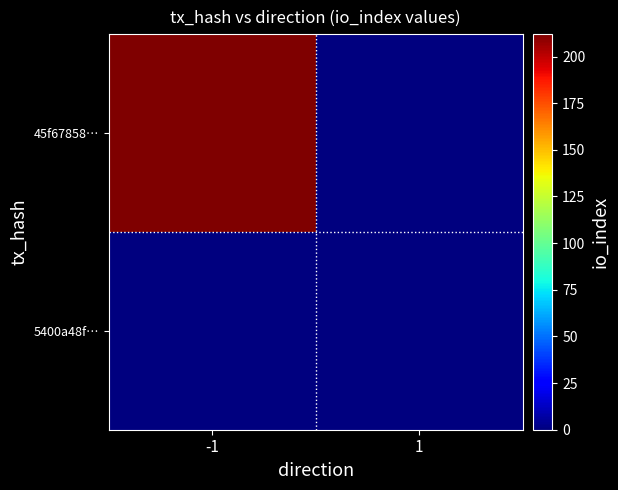

Which has a higher value, 1 or -1?

-1